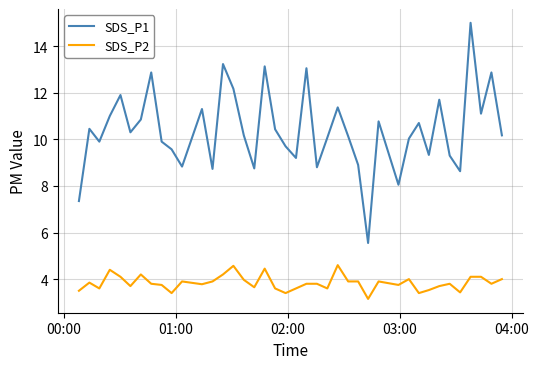

Which series has the largest range (max minus min)?

SDS_P1